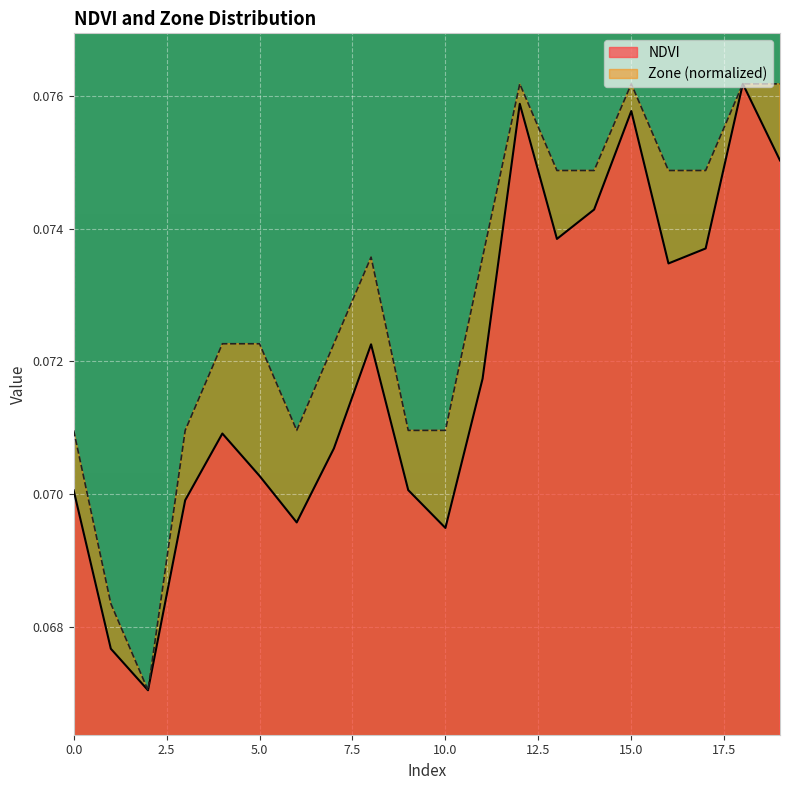

Does the chart display data point markers on the line(s)?

No